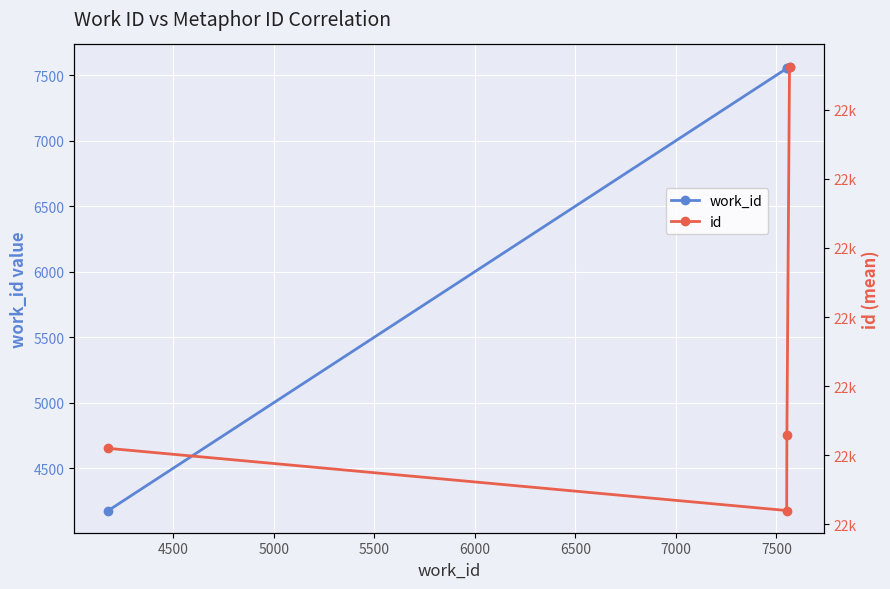

What is the average value of the id series?

21946.1